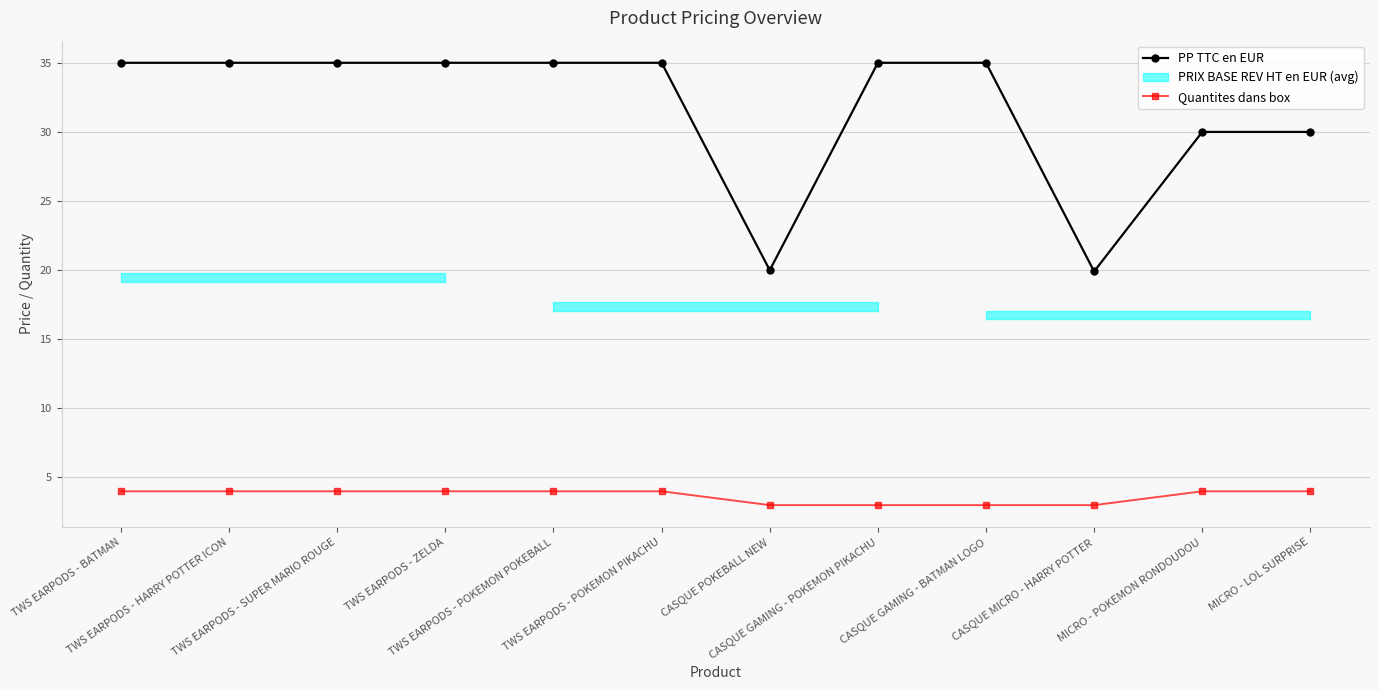

True or false: PP TTC en EUR has more than 1 points higher than both neighbors.

False